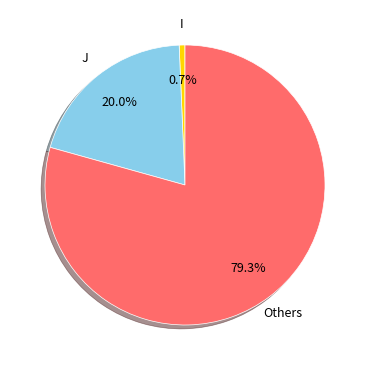

Is there a majority slice in this chart?

Yes